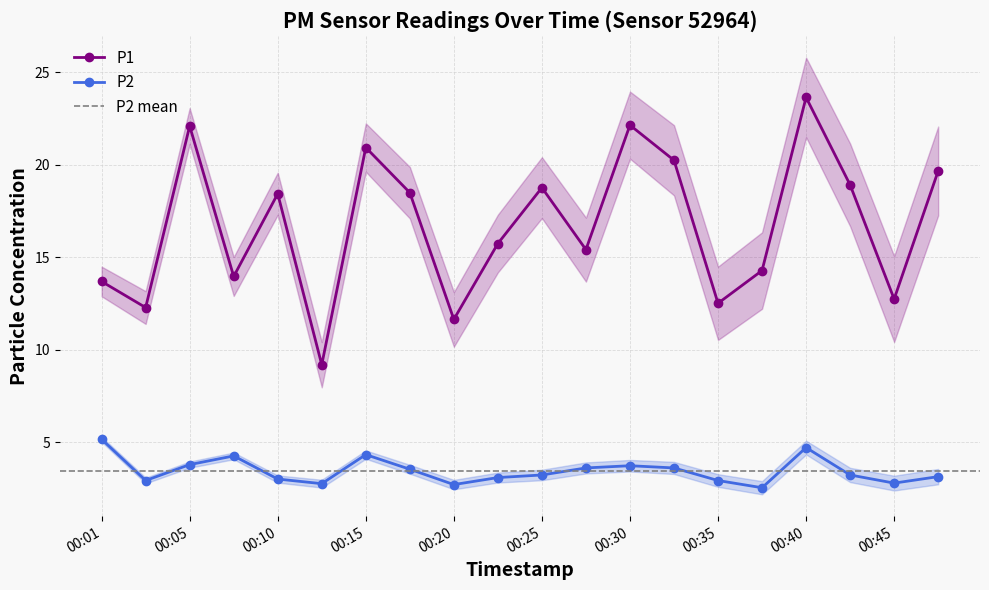

True or false: P2 has more than 2 points higher than both neighbors.

True